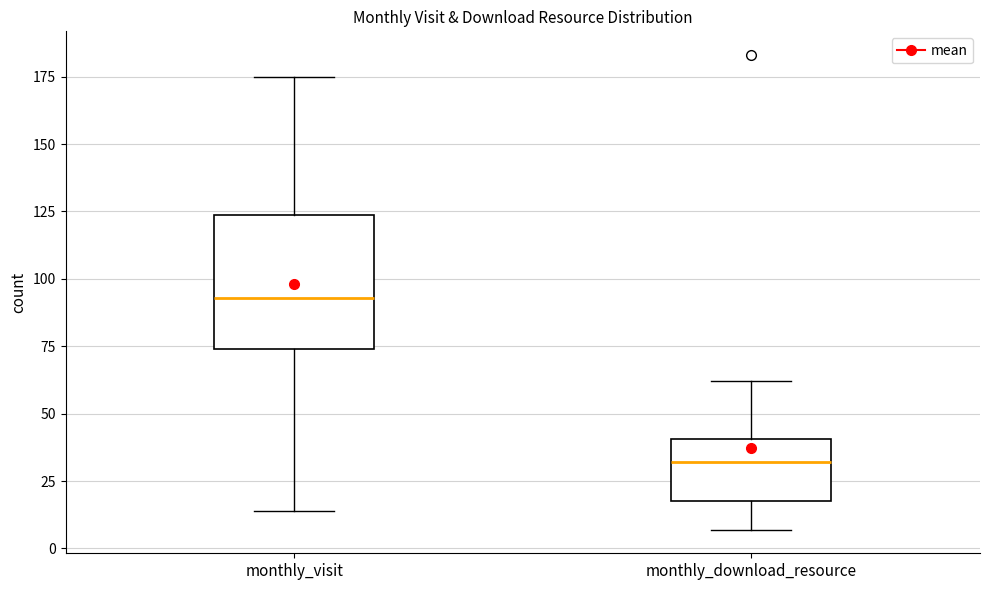

Reading left to right, read every box against the y-axis: the position of its median line, the range the box covers, and the ends of its whiskers. The values are not printed on the chart, so give them approximately, as read against the axis.

monthly_visit: median 95, box 75 to 125, whiskers 15 to 175
monthly_download_resource: median 30, box 20 to 40, whiskers 5 to 60